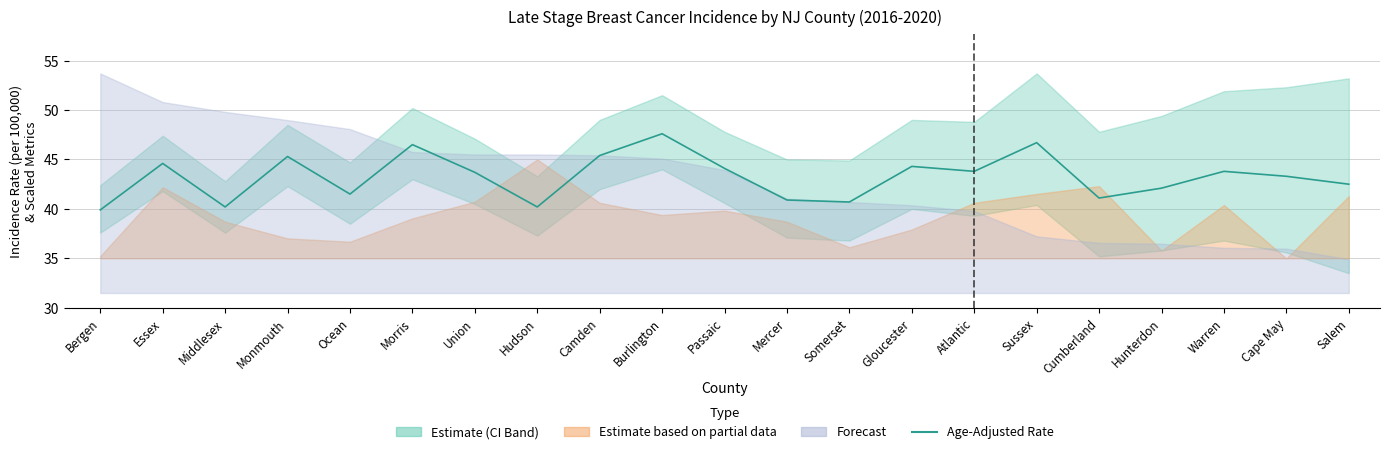

What is the change in value from Essex to Morris?

+1.9